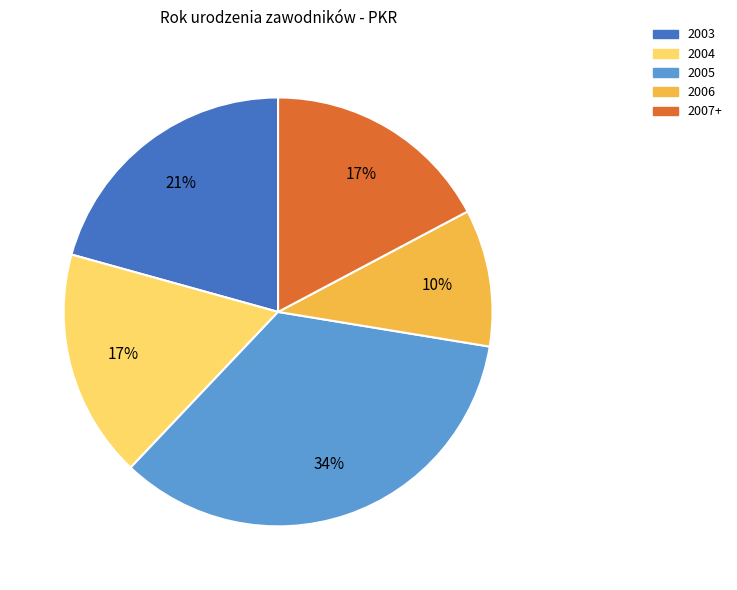

How many slices are in this pie chart?

5